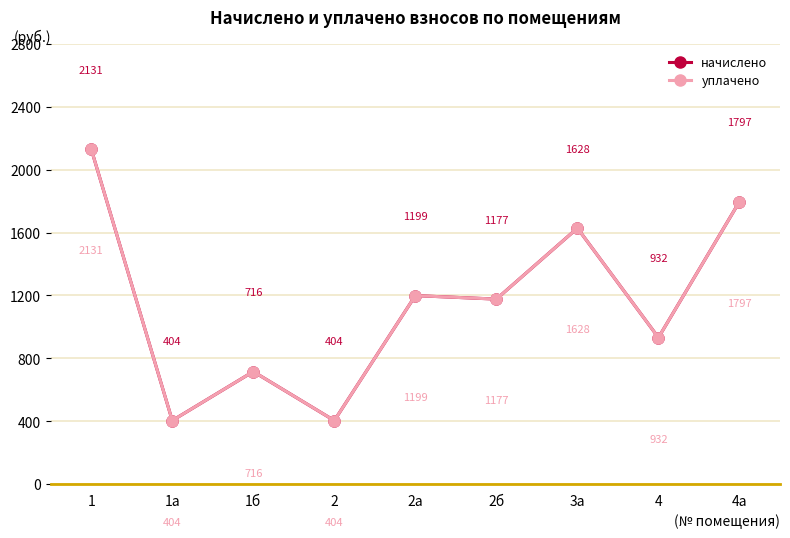

Is this an area chart (filled region under the line)?

No